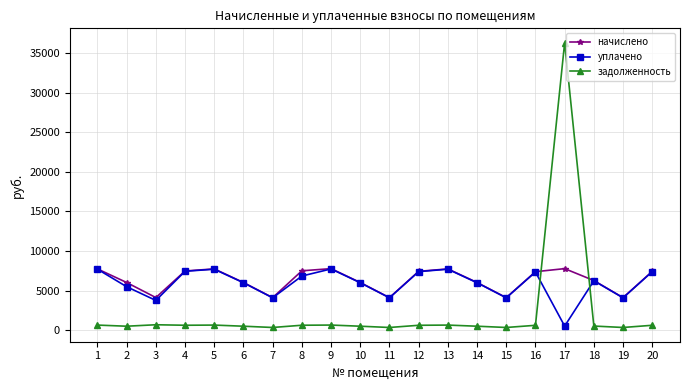

What is the value of the задолженность point at the 11th from the left?

342.6